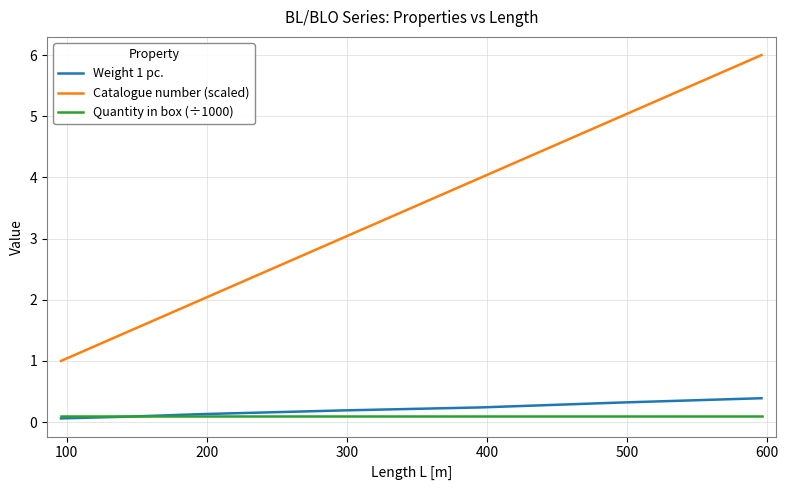

Which series has the largest total across all categories?

Catalogue number (scaled)